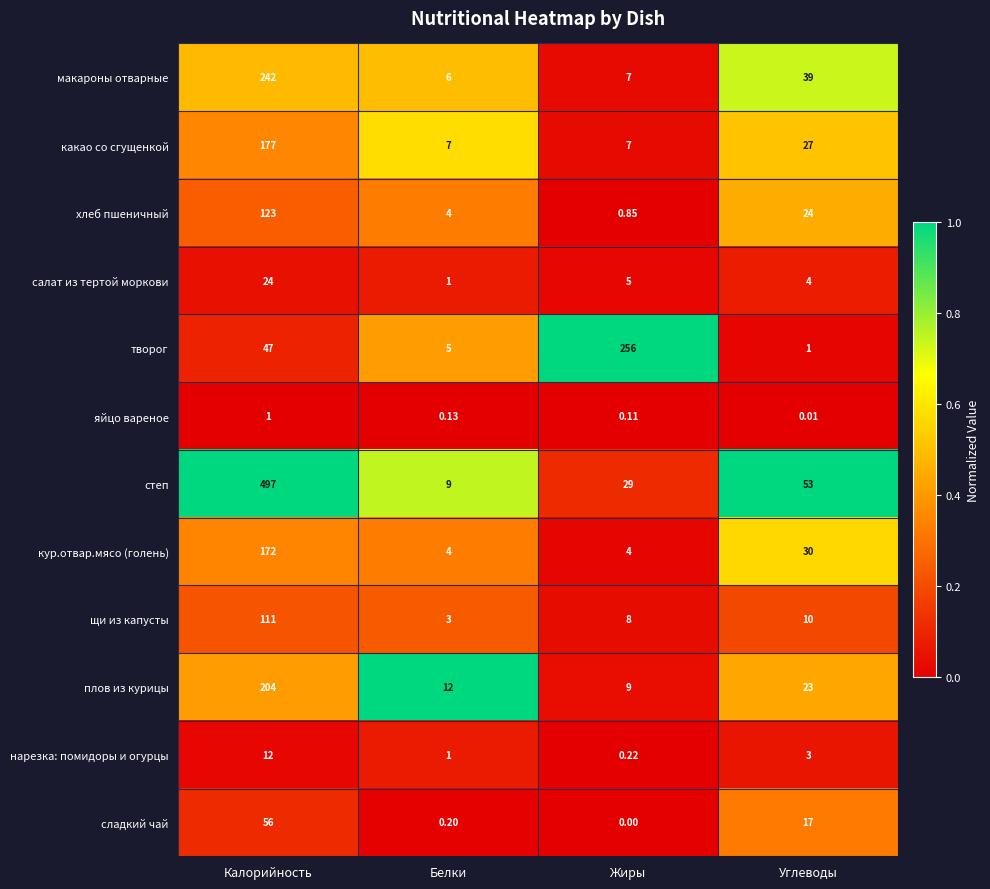

At how many categories does at least one series exceed 0?

4